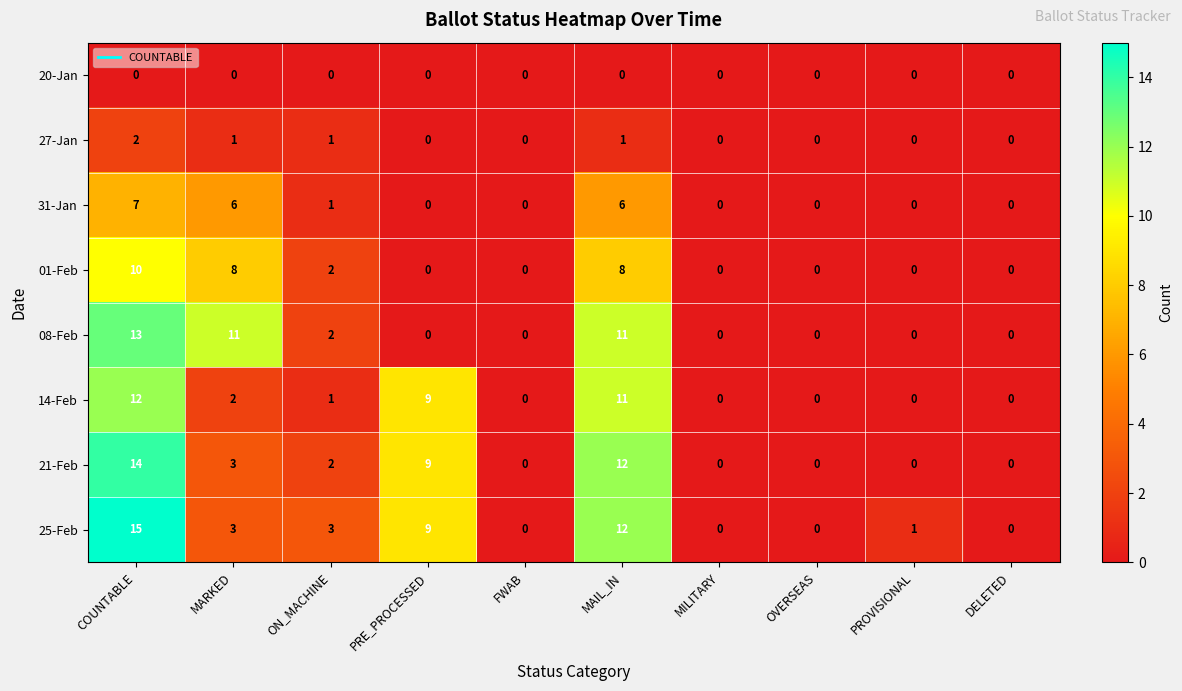

What is the difference between the highest and lowest values at MARKED?

11